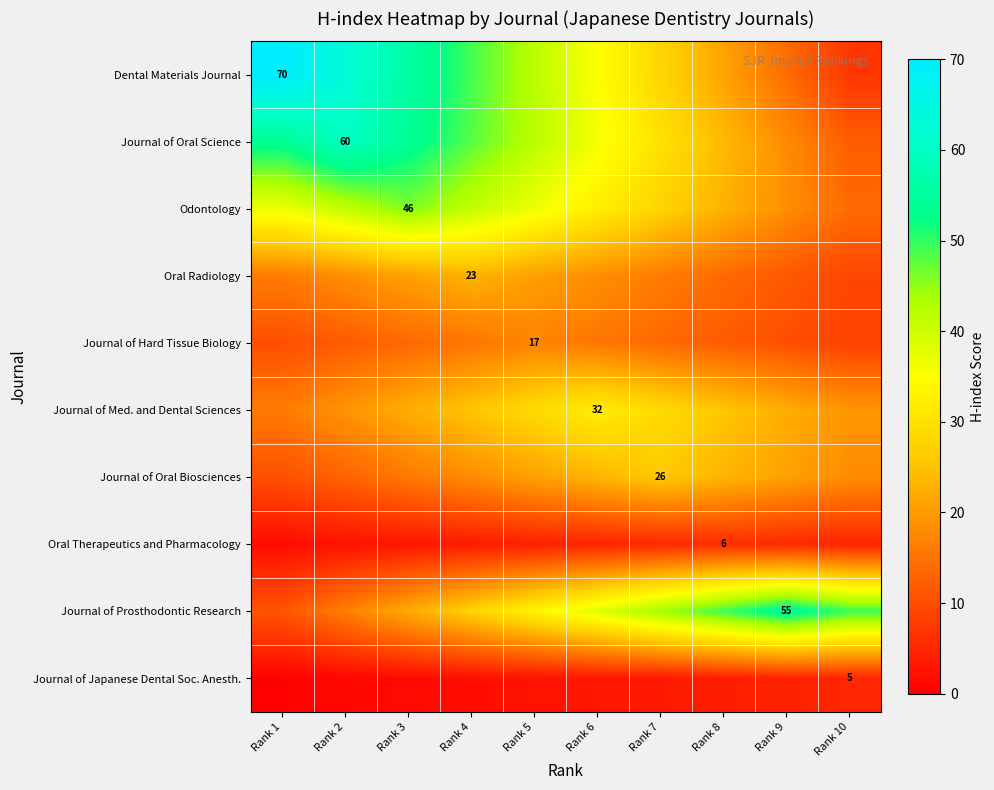

Where does the Dental Materials Journal series first go above 42?

Rank 1